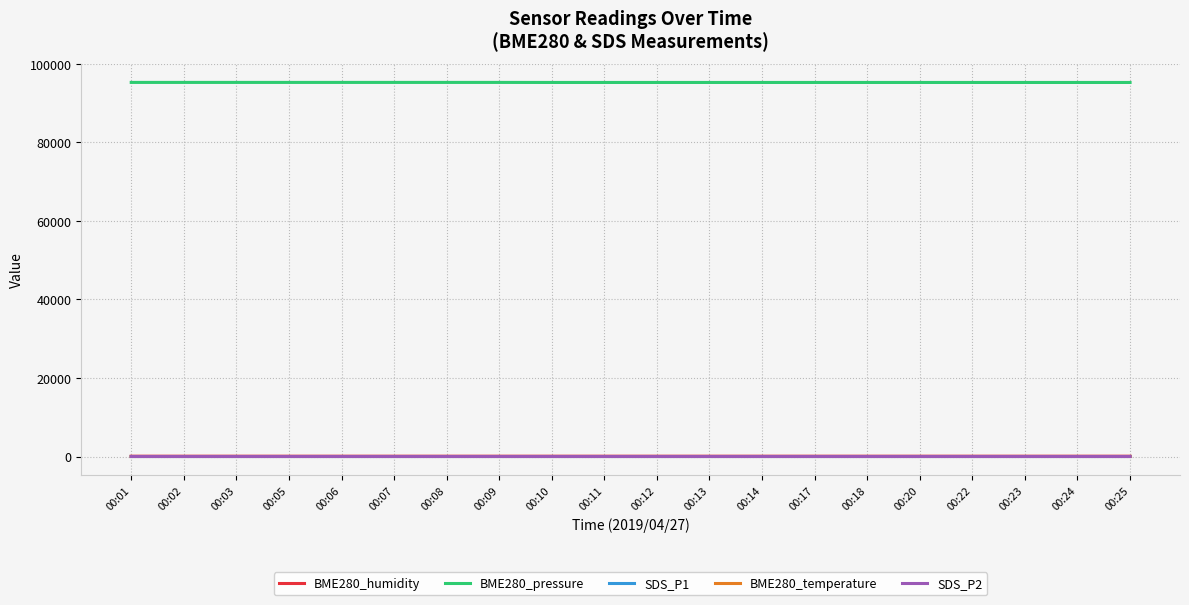

Which series has the largest total across all categories?

BME280_pressure